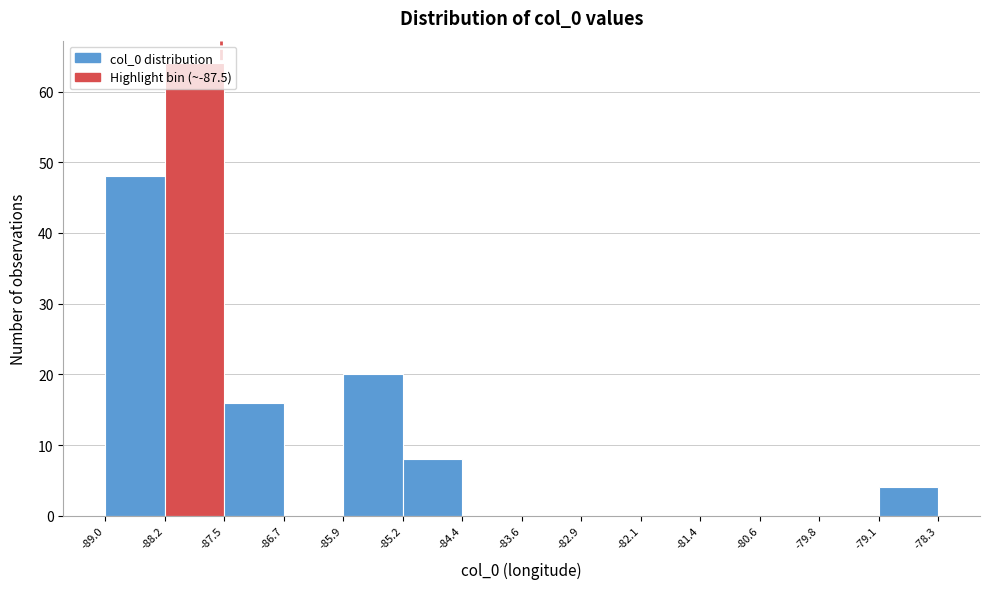

What is the height of the bar covering -85.2 to -84.4 on the x-axis? The values are not printed on the chart, so give them approximately, as read against the axis.

8